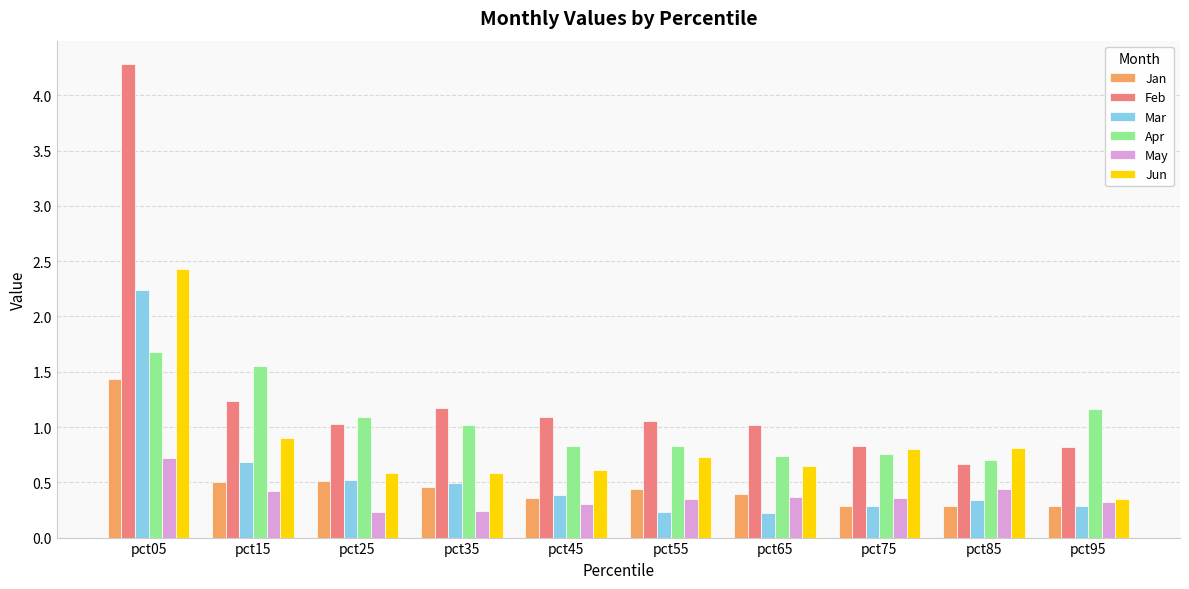

At which category is the sum across all series the highest?

pct05